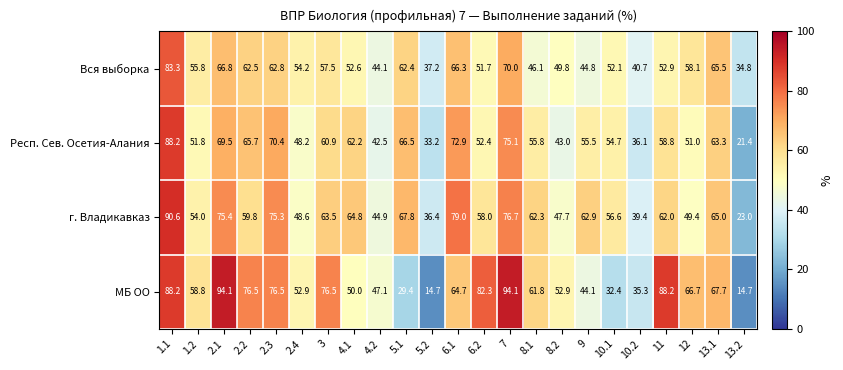

At which label does г. Владикавказ reach its peak?

1.1